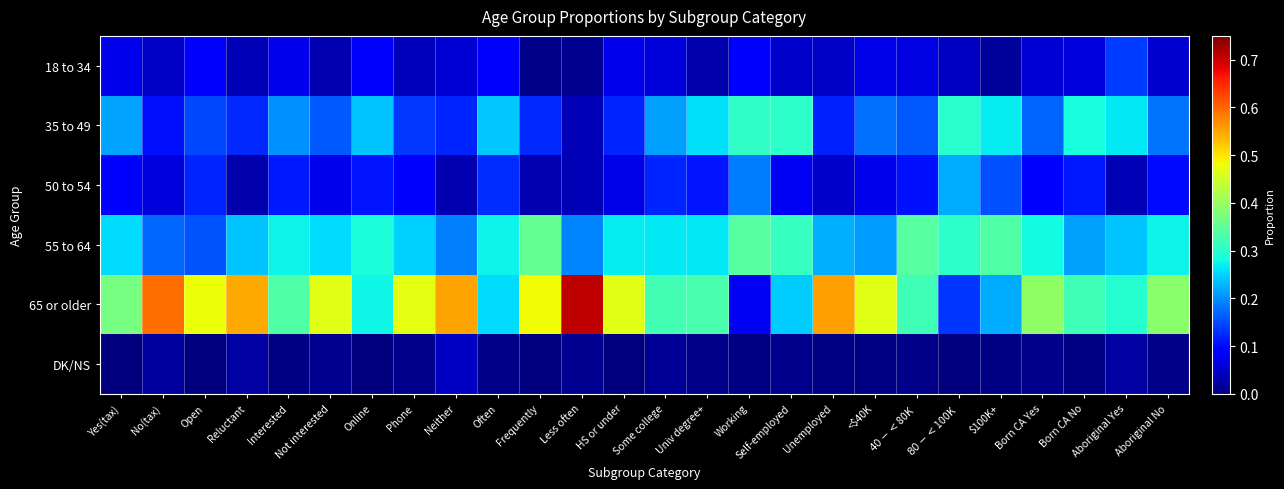

Reading left to right, transcribe all the data shown in this chart.

18 to 34: Yes(tax)=0.1	No(tax)=0.0	Open=0.1	Reluctant=0.0	Interested=0.1	Not interested=0.0	Online=0.1	Phone=0.0	Neither=0.1	Often=0.1	Frequently=0.0	Less often=0.0	HS or under=0.1	Some college=0.1	Univ degree+=0.0	Working=0.1	Self-employed=0.1	Unemployed=0.0	<$40K=0.1	$40-<$80K=0.1	$80-<$100K=0.0	$100K+=0.0	Born CA Yes=0.1	Born CA No=0.1	Aboriginal Yes=0.1	Aboriginal No=0.1
35 to 49: Yes(tax)=0.2	No(tax)=0.1	Open=0.1	Reluctant=0.1	Interested=0.2	Not interested=0.2	Online=0.2	Phone=0.1	Neither=0.1	Often=0.2	Frequently=0.1	Less often=0.0	HS or under=0.1	Some college=0.2	Univ degree+=0.3	Working=0.3	Self-employed=0.3	Unemployed=0.1	<$40K=0.2	$40-<$80K=0.2	$80-<$100K=0.3	$100K+=0.3	Born CA Yes=0.2	Born CA No=0.3	Aboriginal Yes=0.3	Aboriginal No=0.2
50 to 54: Yes(tax)=0.1	No(tax)=0.1	Open=0.1	Reluctant=0.0	Interested=0.1	Not interested=0.1	Online=0.1	Phone=0.1	Neither=0.0	Often=0.1	Frequently=0.0	Less often=0.0	HS or under=0.1	Some college=0.1	Univ degree+=0.1	Working=0.2	Self-employed=0.1	Unemployed=0.1	<$40K=0.1	$40-<$80K=0.1	$80-<$100K=0.2	$100K+=0.2	Born CA Yes=0.1	Born CA No=0.1	Aboriginal Yes=0.0	Aboriginal No=0.1
55 to 64: Yes(tax)=0.3	No(tax)=0.2	Open=0.2	Reluctant=0.2	Interested=0.3	Not interested=0.3	Online=0.3	Phone=0.2	Neither=0.2	Often=0.3	Frequently=0.4	Less often=0.2	HS or under=0.3	Some college=0.3	Univ degree+=0.3	Working=0.3	Self-employed=0.3	Unemployed=0.2	<$40K=0.2	$40-<$80K=0.3	$80-<$100K=0.3	$100K+=0.3	Born CA Yes=0.3	Born CA No=0.2	Aboriginal Yes=0.2	Aboriginal No=0.3
65 or older: Yes(tax)=0.4	No(tax)=0.6	Open=0.5	Reluctant=0.5	Interested=0.3	Not interested=0.5	Online=0.3	Phone=0.5	Neither=0.6	Often=0.3	Frequently=0.5	Less often=0.7	HS or under=0.5	Some college=0.3	Univ degree+=0.3	Working=0.1	Self-employed=0.2	Unemployed=0.6	<$40K=0.5	$40-<$80K=0.3	$80-<$100K=0.1	$100K+=0.2	Born CA Yes=0.4	Born CA No=0.3	Aboriginal Yes=0.3	Aboriginal No=0.4
DK/NS: Yes(tax)=0.0	No(tax)=0.0	Open=0.0	Reluctant=0.0	Interested=0.0	Not interested=0.0	Online=0.0	Phone=0.0	Neither=0.0	Often=0.0	Frequently=0.0	Less often=0.0	HS or under=0.0	Some college=0.0	Univ degree+=0.0	Working=0.0	Self-employed=0.0	Unemployed=0.0	<$40K=0.0	$40-<$80K=0.0	$80-<$100K=0.0	$100K+=0.0	Born CA Yes=0.0	Born CA No=0.0	Aboriginal Yes=0.0	Aboriginal No=0.0